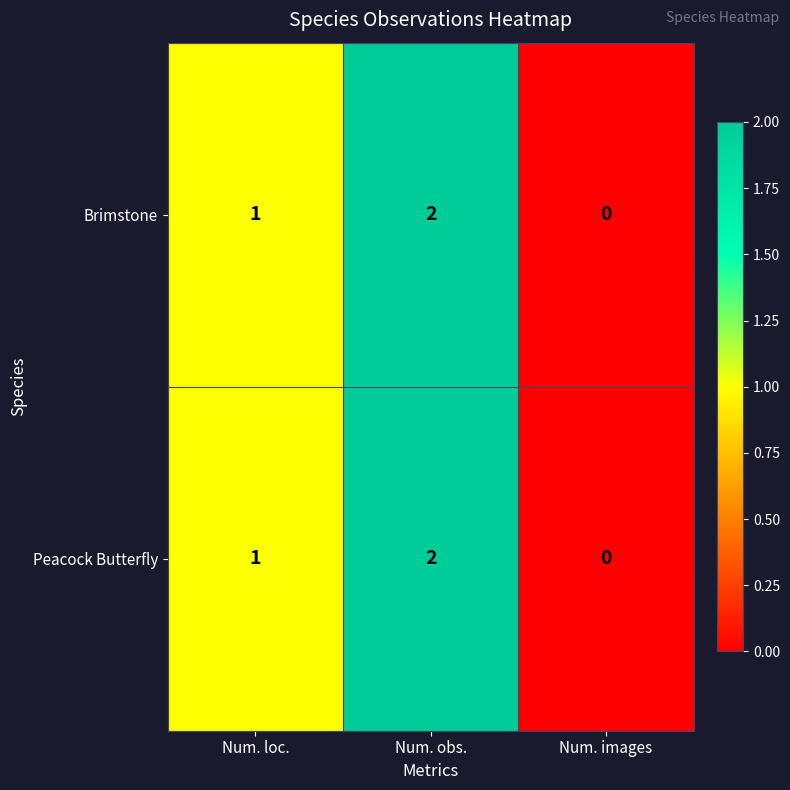

Count the Brimstone values in the range 0 to 2.

3